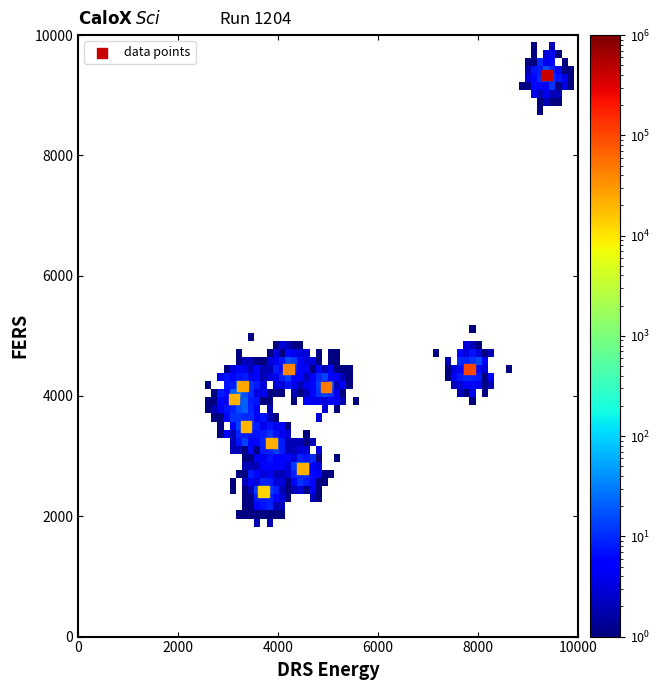

What is the average X value?

4823.3